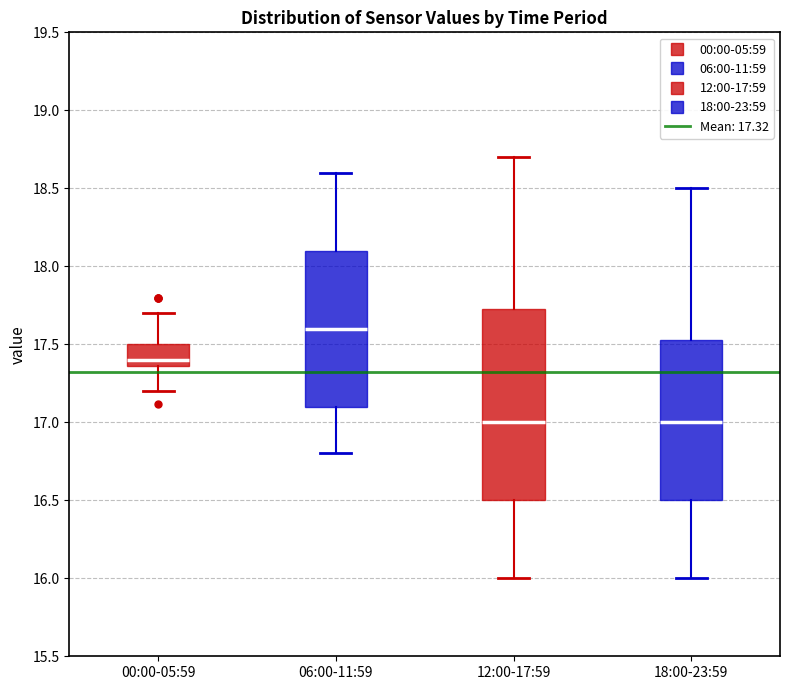

Reading left to right, read every box against the y-axis: the position of its median line, the range the box covers, and the ends of its whiskers. The values are not printed on the chart, so give them approximately, as read against the axis.

00:00-05:59: median 17.40, box 17.35 to 17.50, whiskers 17.20 to 17.70
06:00-11:59: median 17.60, box 17.10 to 18.10, whiskers 16.80 to 18.60
12:00-17:59: median 17.00, box 16.50 to 17.75, whiskers 16.00 to 18.70
18:00-23:59: median 17.00, box 16.50 to 17.55, whiskers 16.00 to 18.50